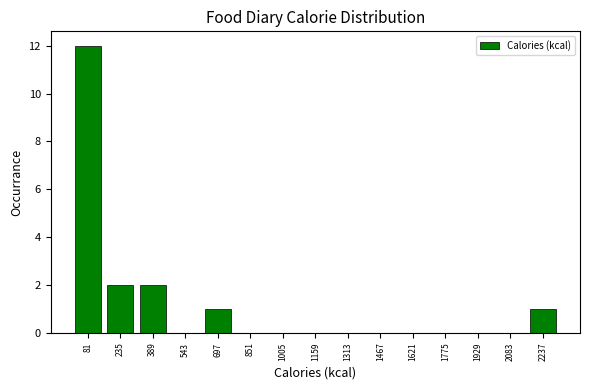

Over which range of the x-axis is the bar tallest?

4 to 158